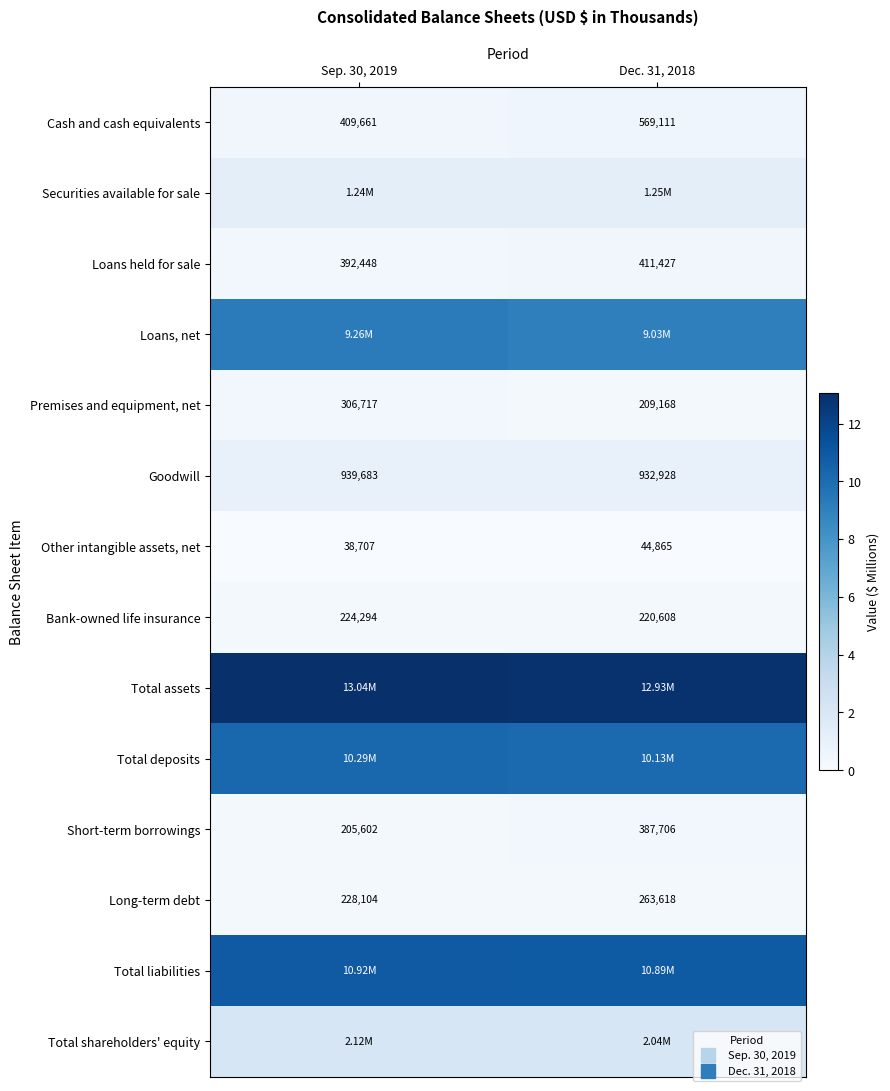

The Loans, net series shows 12.8 at Sep. 30, 2019. True or false?

False